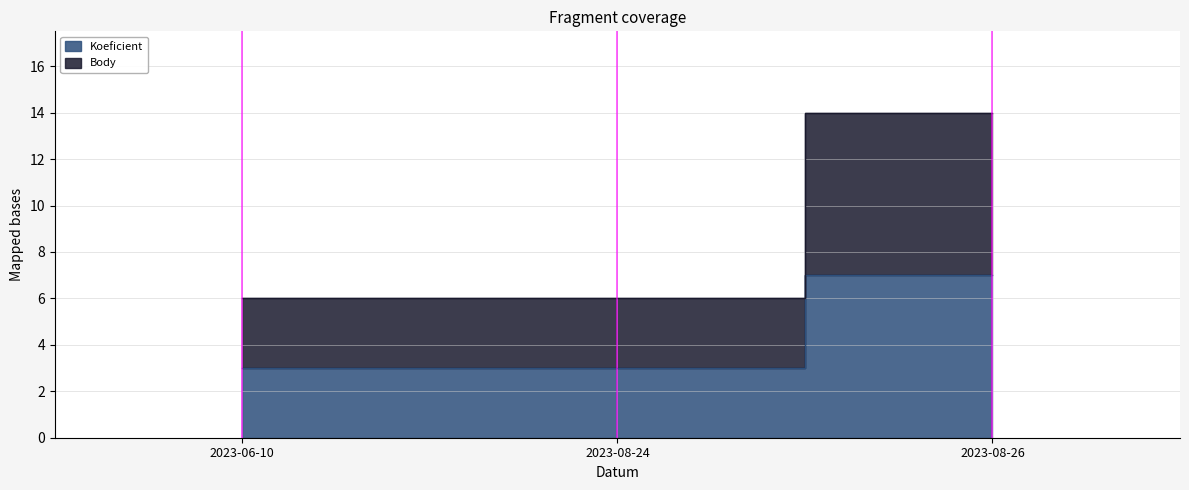

The value of Body at 2023-06-10 is 6. True or false?

True